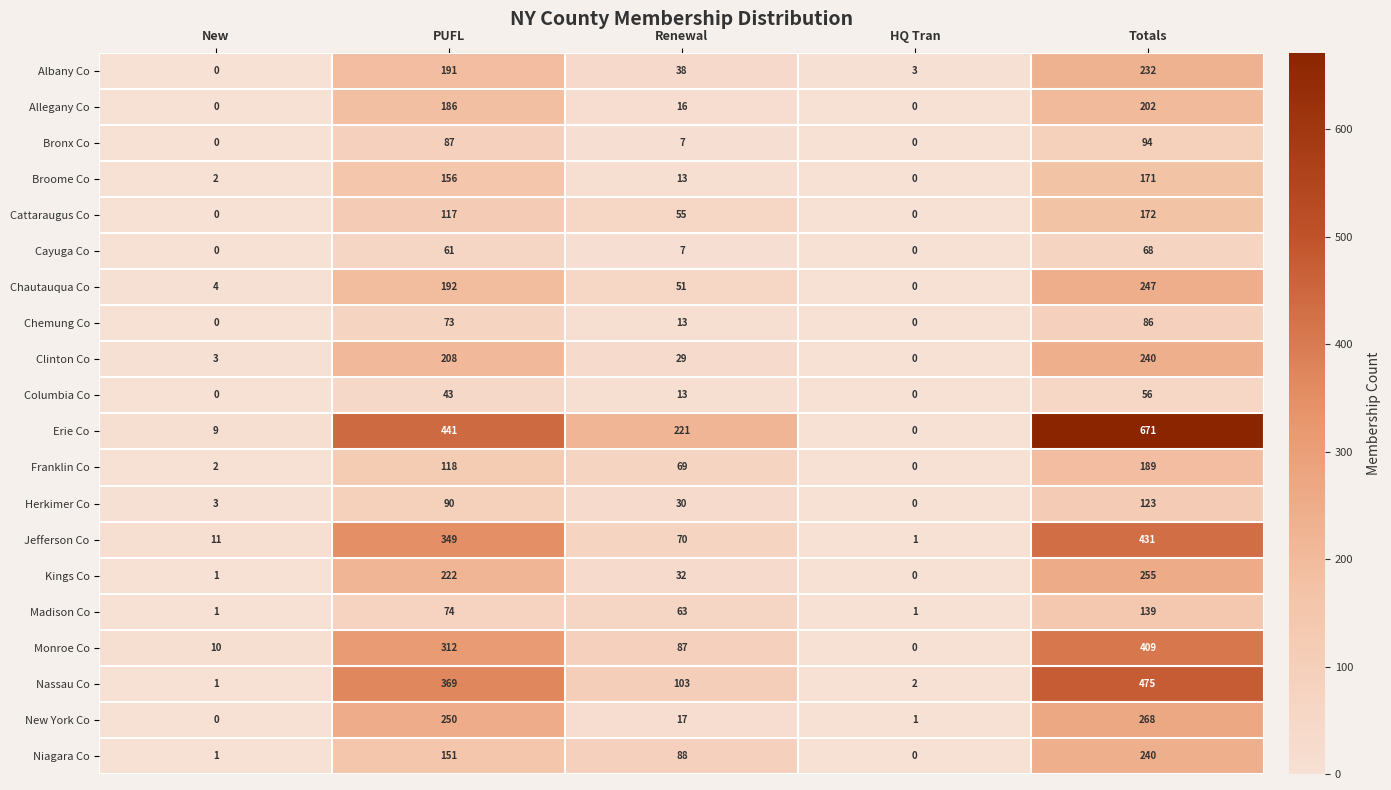

Rank the categories by Herkimer Co value from lowest to highest.

HQ Tran, New, Renewal, PUFL, Totals